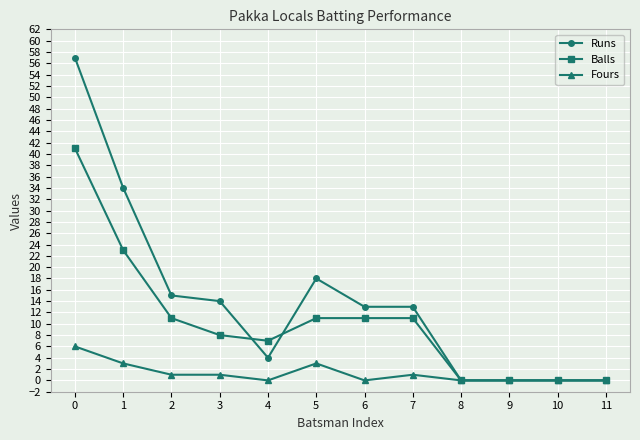

Count the number of categories in the chart.

12